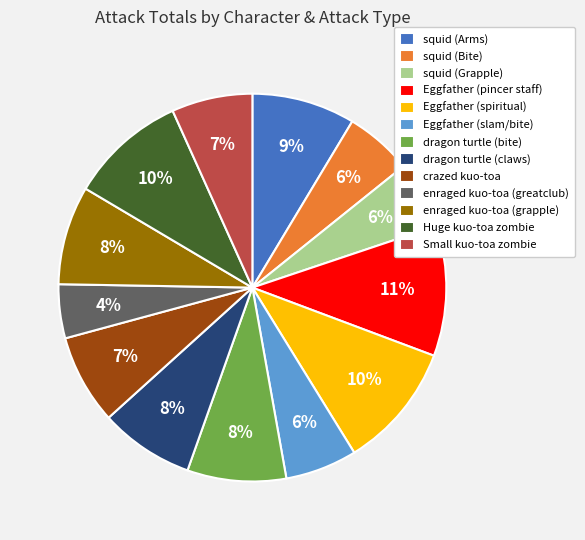

Which slice is the smallest?

enraged kuo-toa (greatclub)